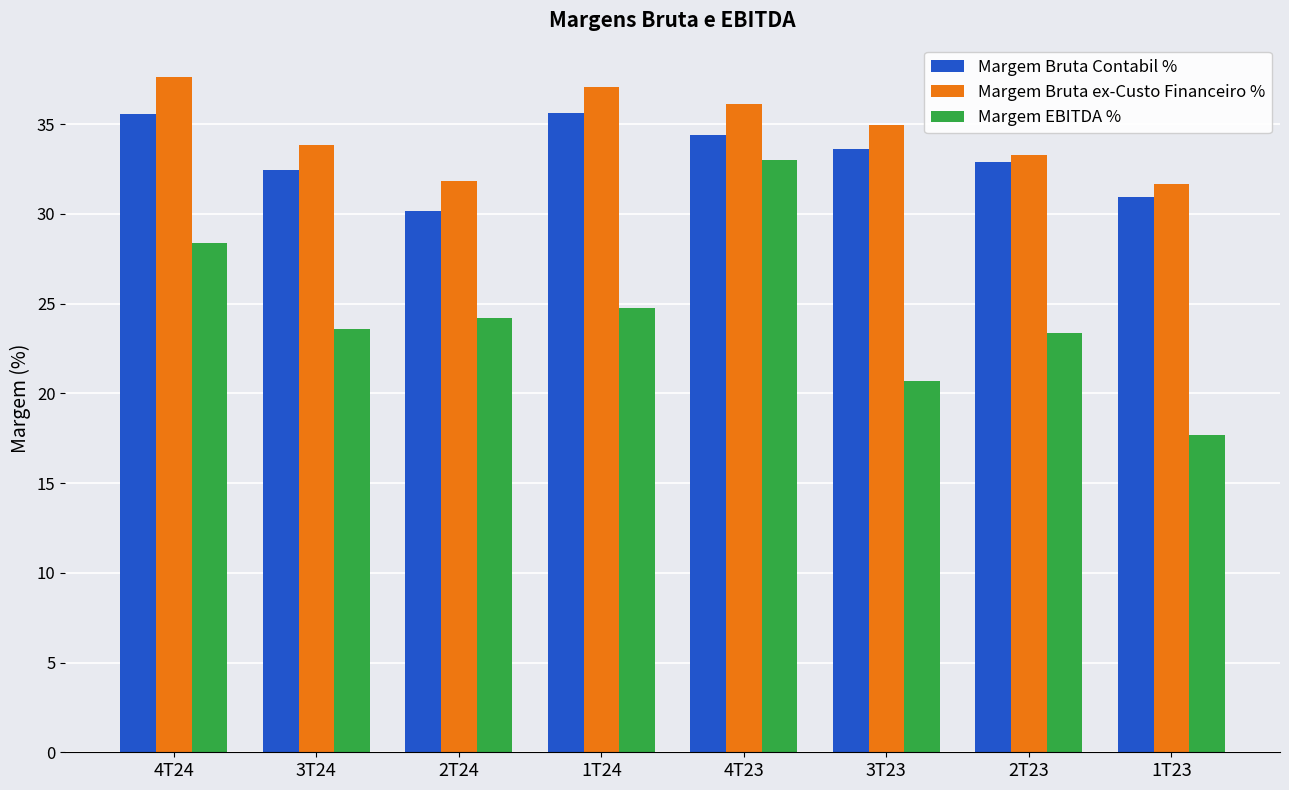

Are the bars grouped side by side (vs. stacked)?

Yes